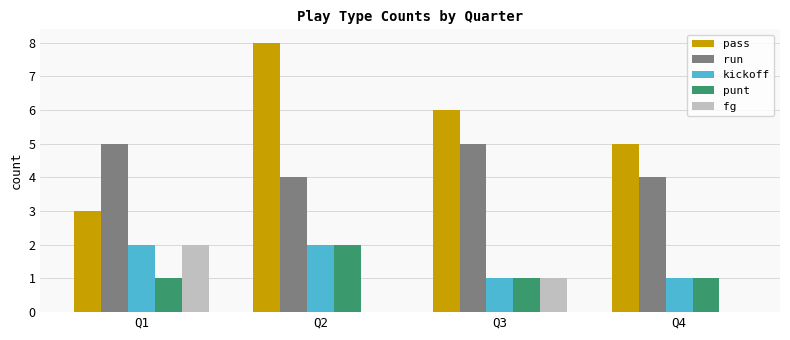

How many categories are shown in the chart?

4